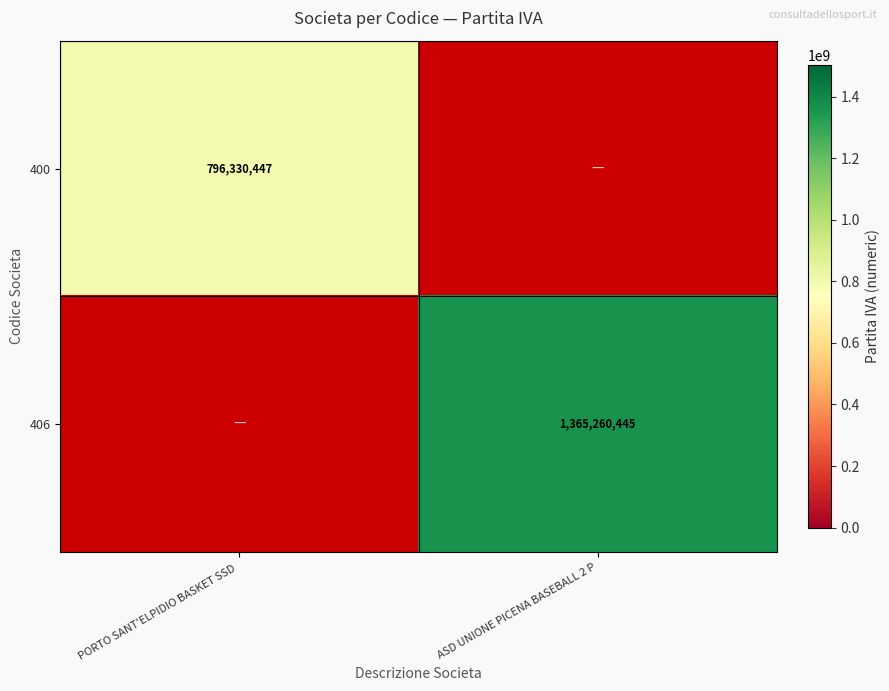

At how many categories does at least one series exceed 902009445?

1